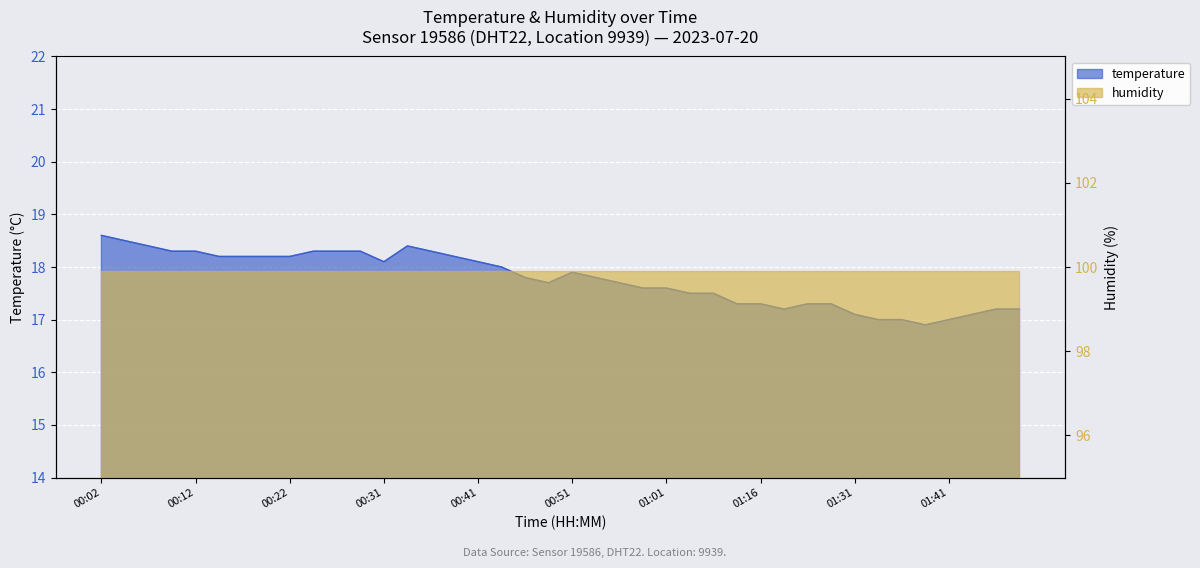

How many data points are less than 17?

1